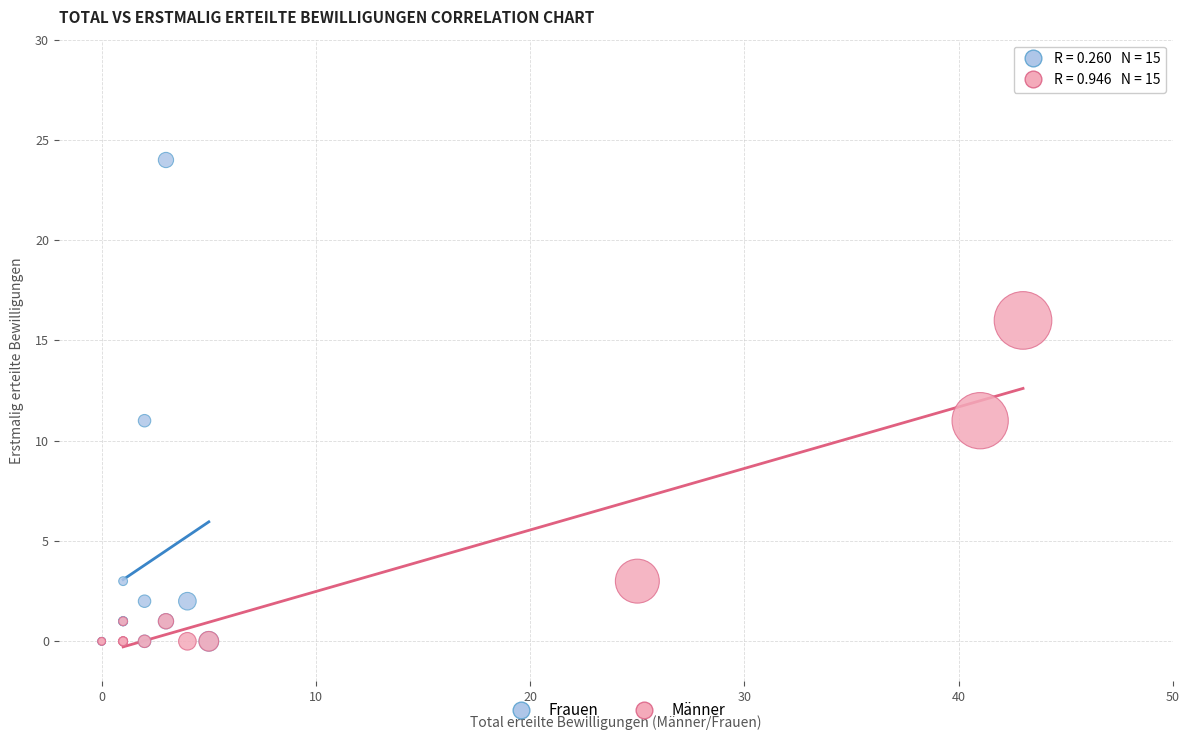

Which series reaches the maximum Y coordinate?

Frauen